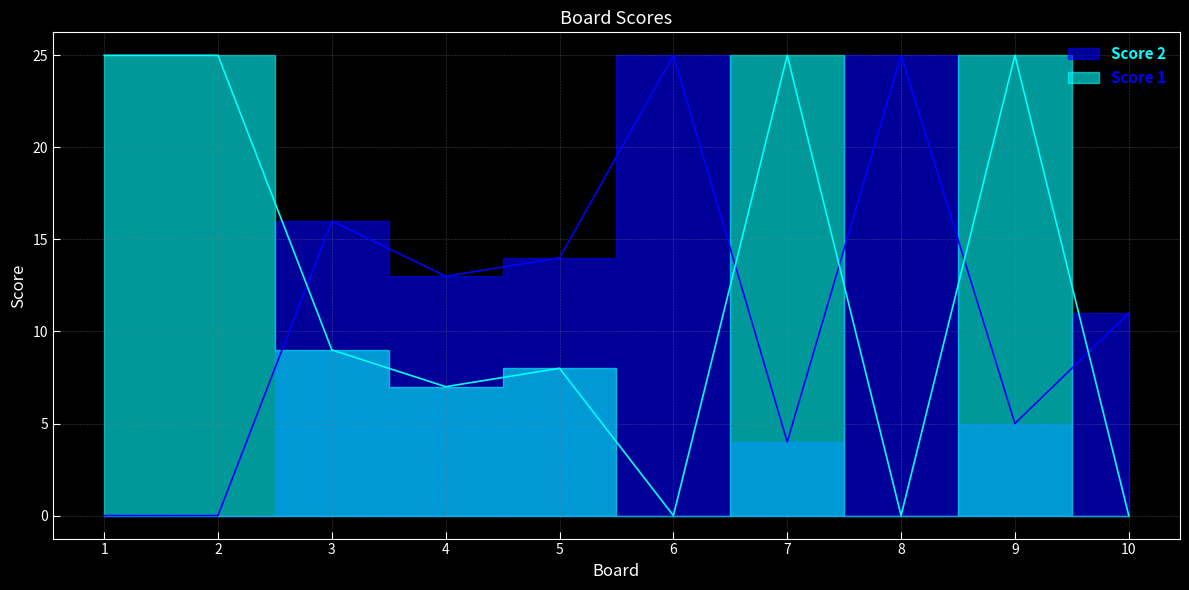

At how many categories does at least one series exceed 14?

7